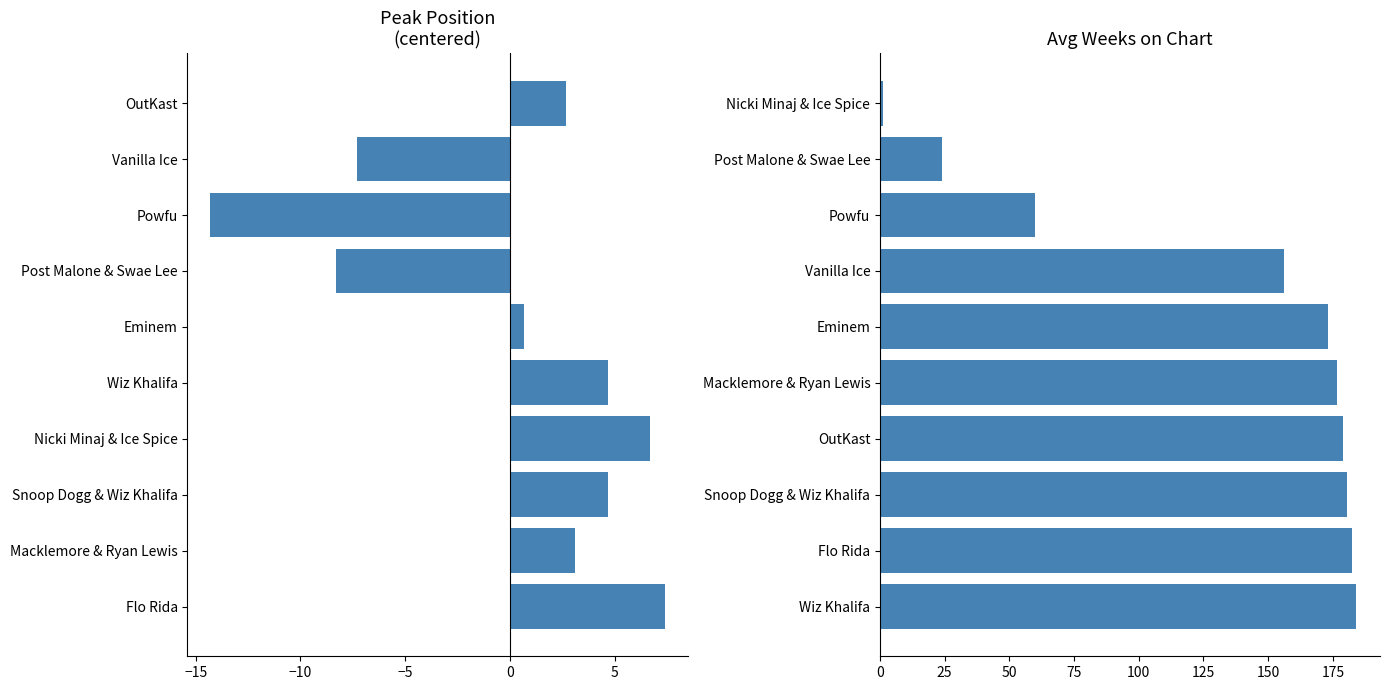

How many values in the Avg Weeks on Chart series are below 176?

5